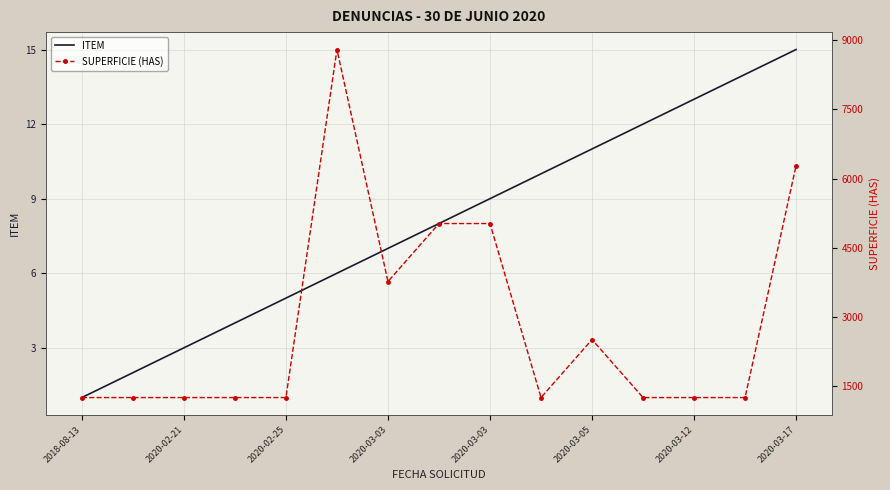

The value of SUPERFICIE (HAS) at 2020-03-03 is 5026.6. True or false?

True